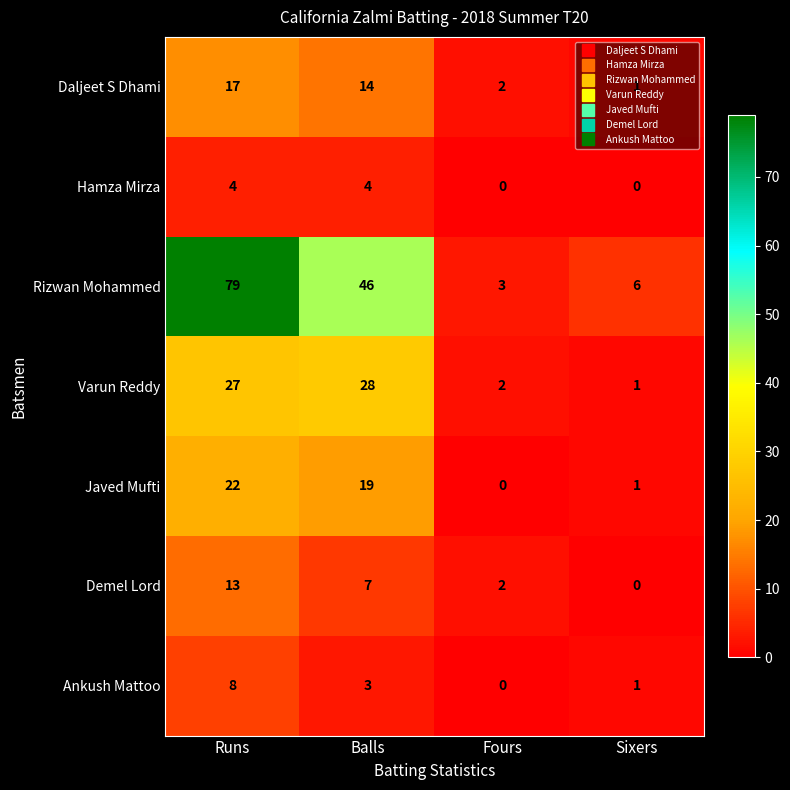

What is the greatest value displayed?

79